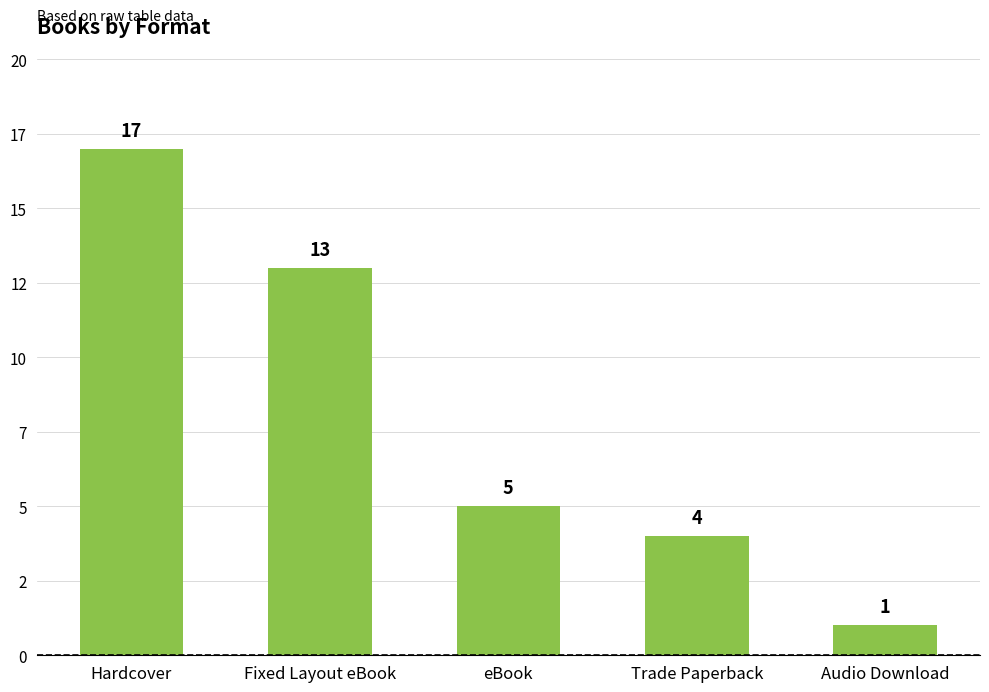

The chart shows a value of 4 at Hardcover. True or false?

False